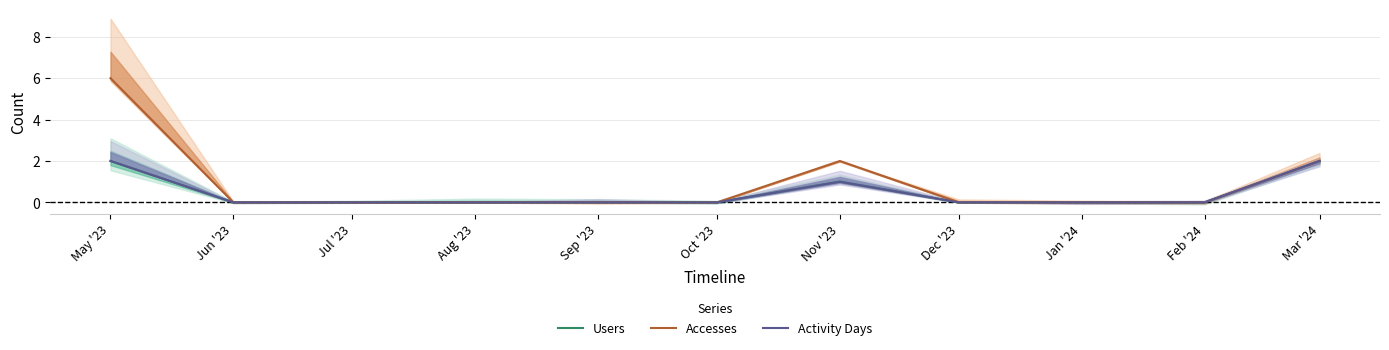

What is the value of the Users point at the 11th from the left?

2